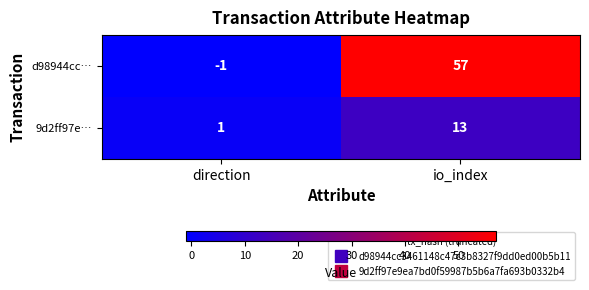

True or false: 9d2ff97e… has a value of 21 at io_index.

False